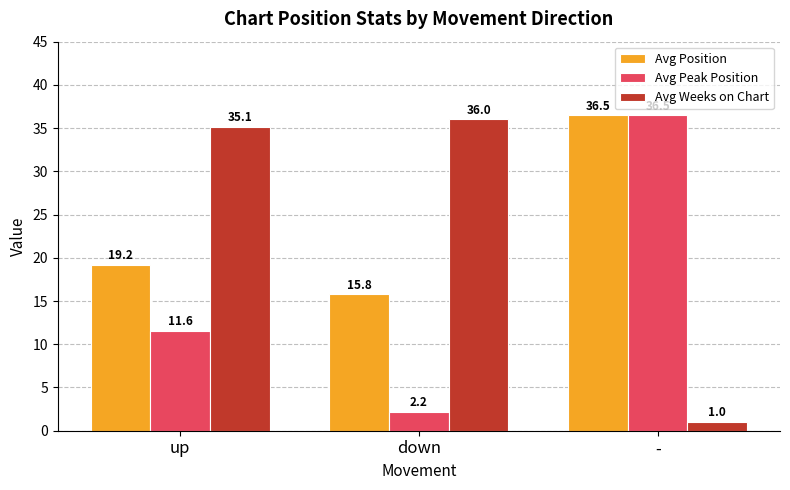

What is the label of the 3rd bar from the left?

-